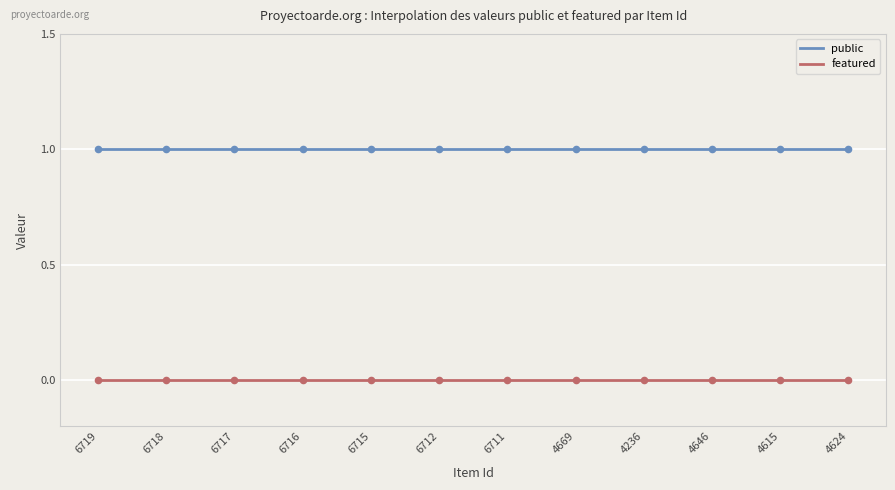

Which series contains the highest Y value?

public